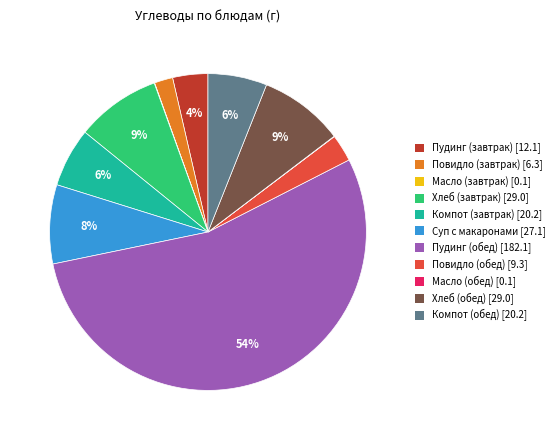

Which category has the biggest portion of the pie?

Пудинг (обед) [182.1]